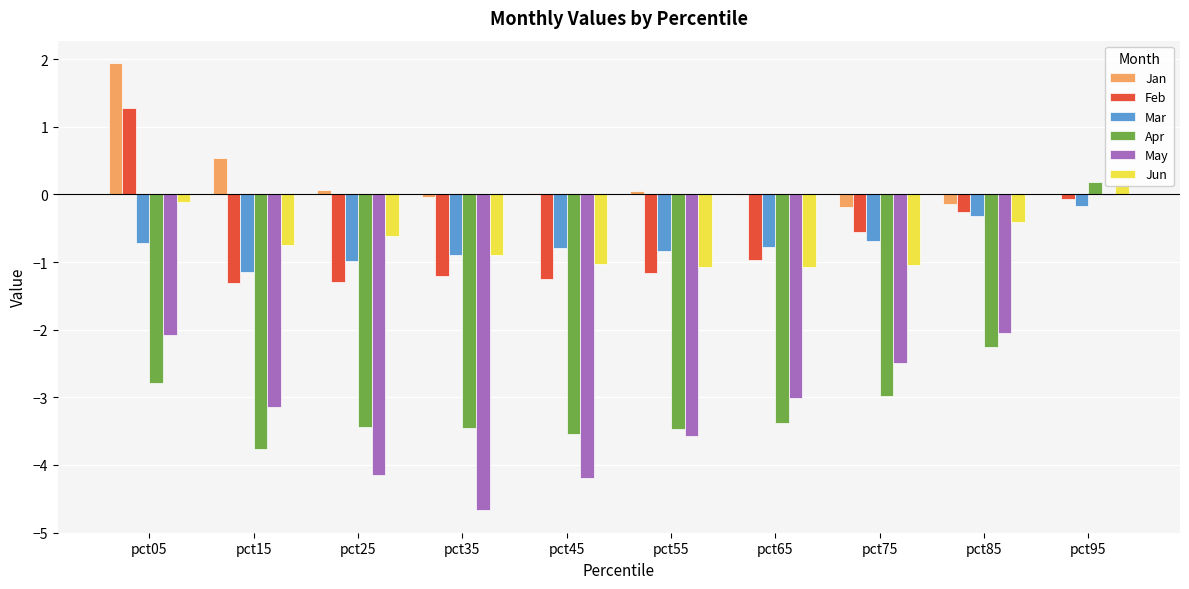

How many values in Apr are above zero?

1